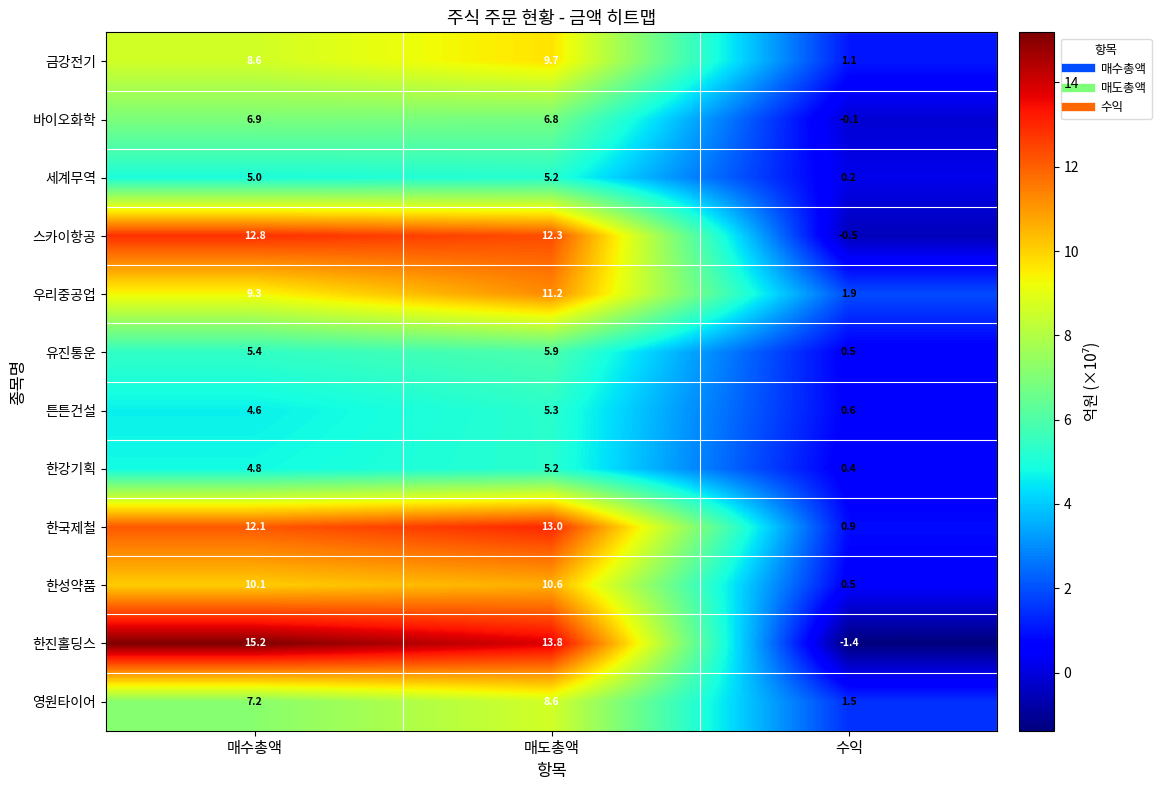

Between 매수총액 and 매도총액, which series saw the biggest shift?

우리중공업